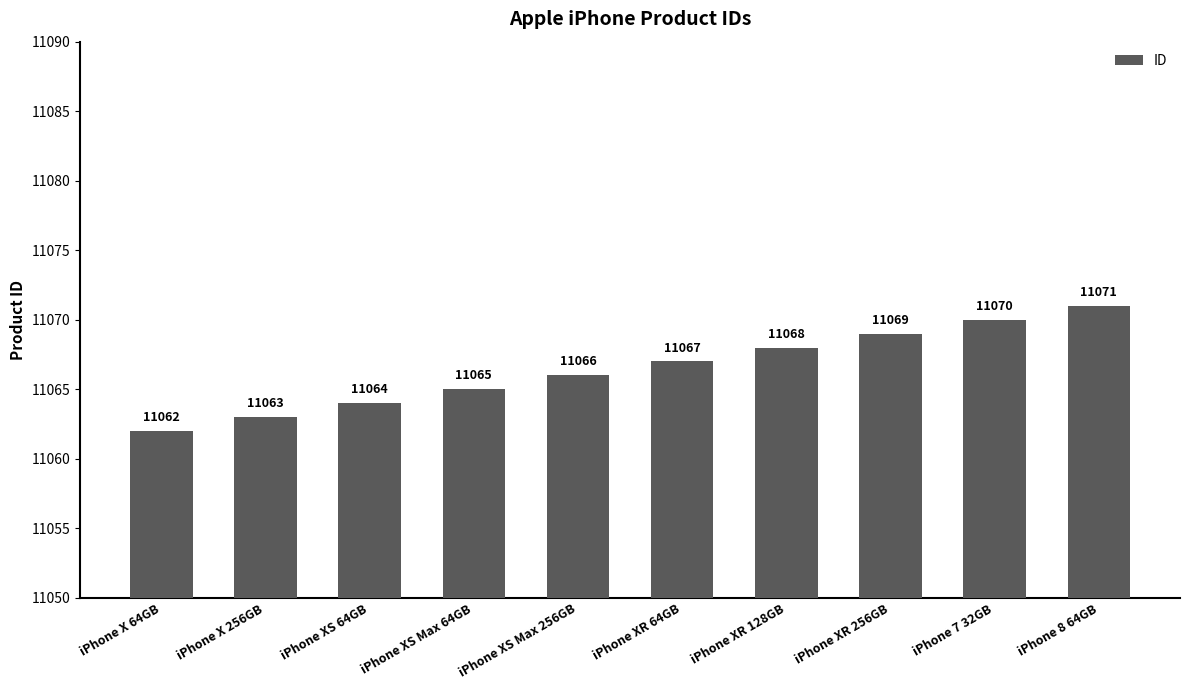

Reading left to right, extract all data points from this chart.

iPhone X 64GB=11062	iPhone X 256GB=11063	iPhone XS 64GB=11064	iPhone XS Max 64GB=11065	iPhone XS Max 256GB=11066	iPhone XR 64GB=11067	iPhone XR 128GB=11068	iPhone XR 256GB=11069	iPhone 7 32GB=11070	iPhone 8 64GB=11071